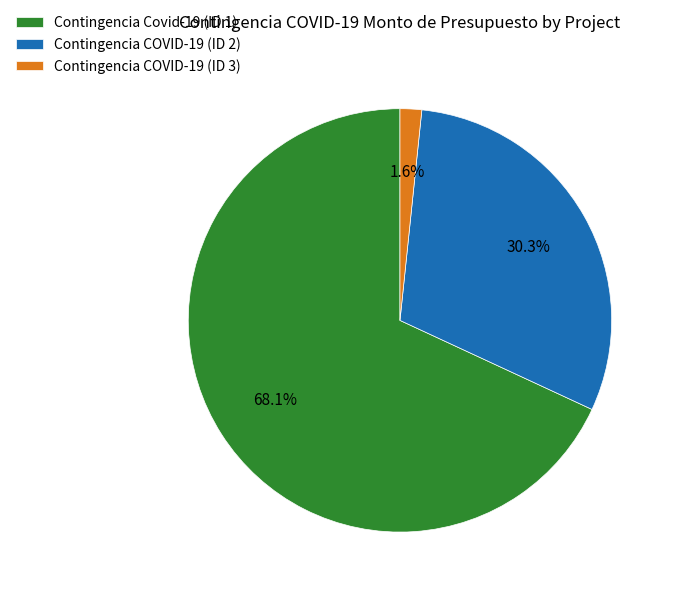

Does any single category account for the majority?

Yes